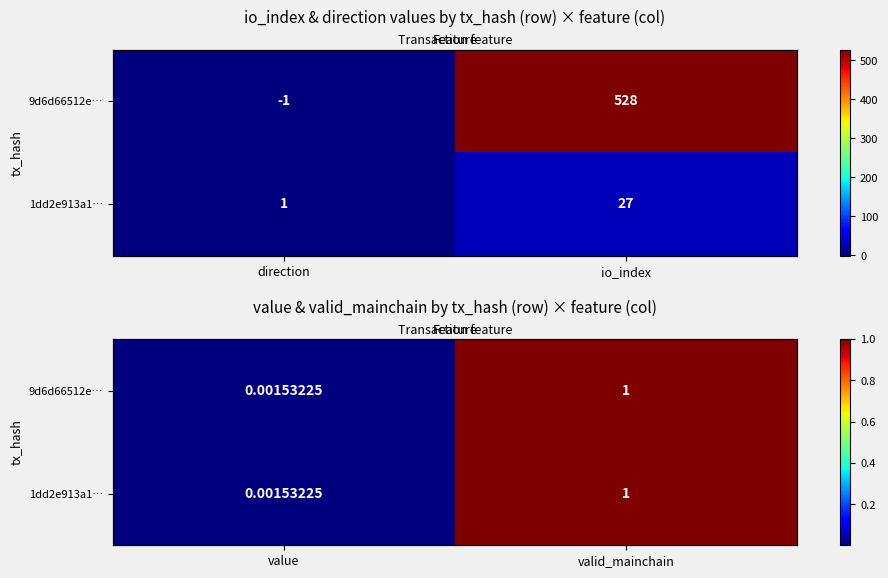

What is the maximum value for 1dd2e913a1…?

1.0